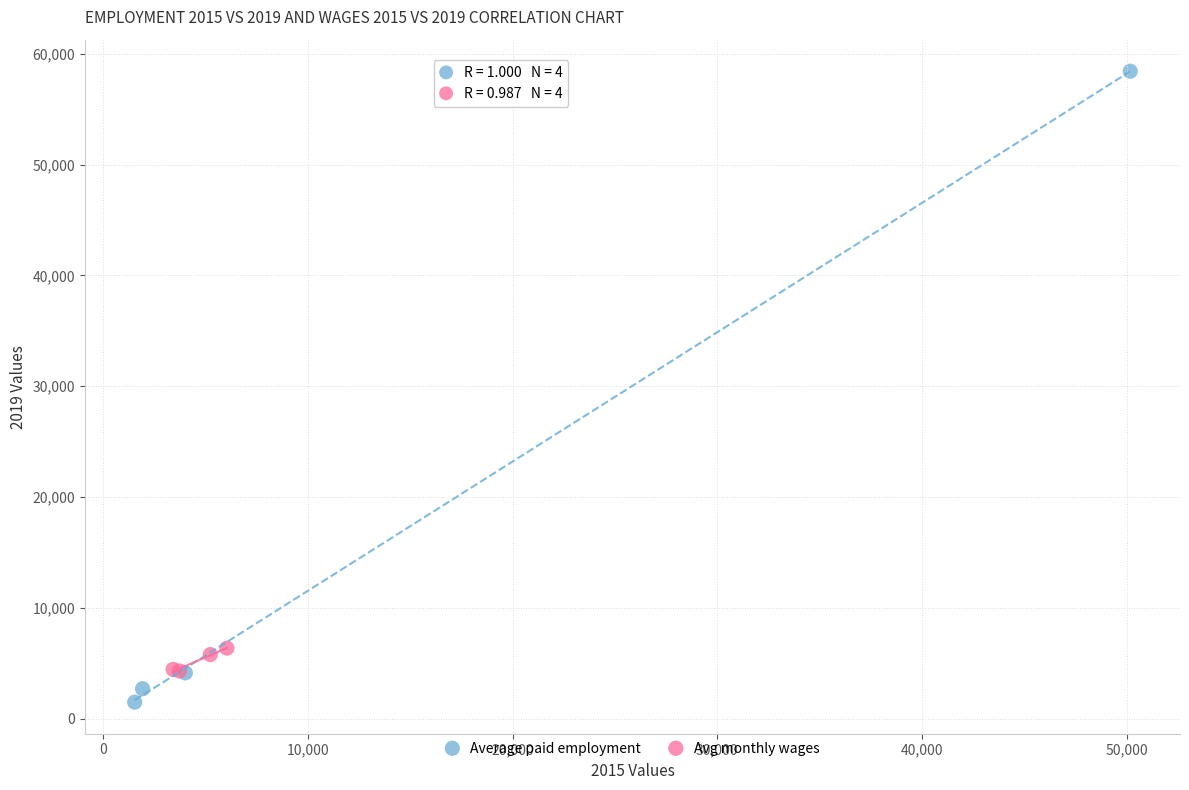

Which series contains the highest Y value?

Average paid employment